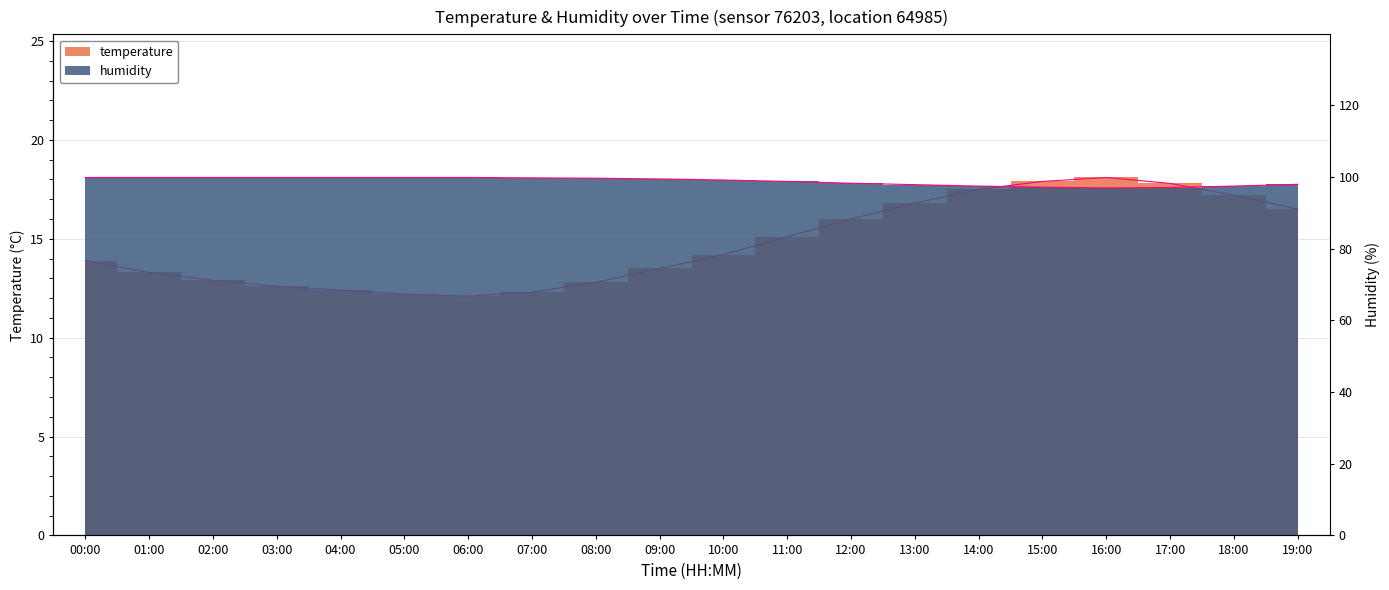

Which series has the largest total across all categories?

humidity